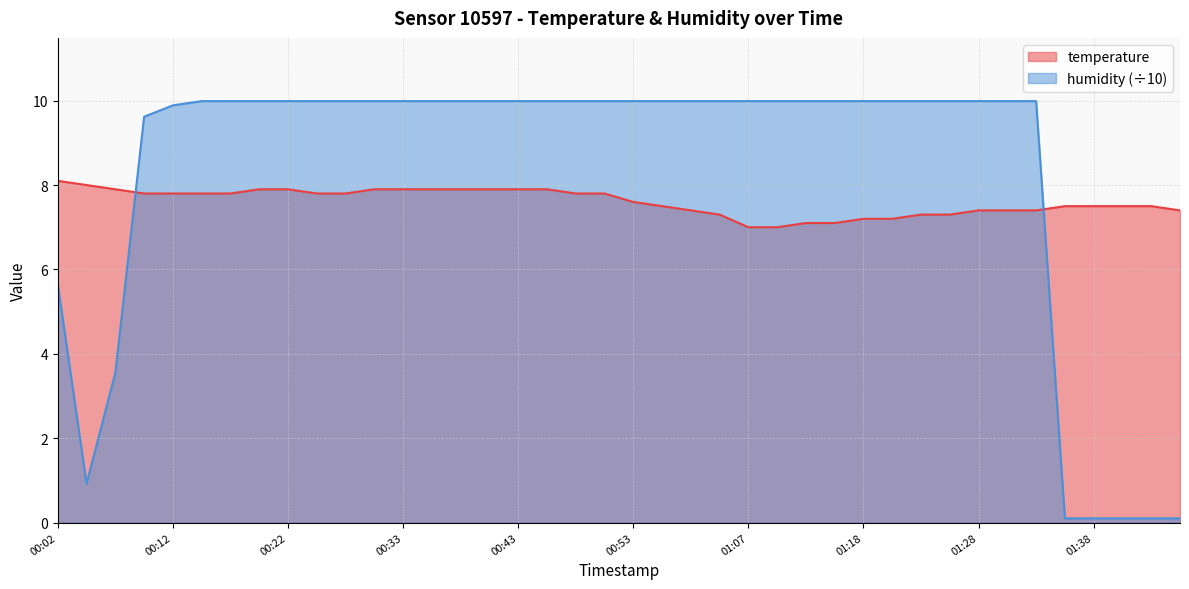

Reading left to right, transcribe all the data shown in this chart.

temperature: 00:02=8.1	00:04=8.0	00:07=7.9	00:10=7.8	00:12=7.8	00:15=7.8	00:17=7.8	00:20=7.9	00:22=7.9	00:25=7.8	00:27=7.8	00:30=7.9	00:33=7.9	00:35=7.9	00:38=7.9	00:40=7.9	00:43=7.9	00:45=7.9	00:48=7.8	00:50=7.8	00:53=7.6	00:55=7.5	00:58=7.4	01:01=7.3	01:07=7.0	01:10=7.0	01:12=7.1	01:15=7.1	01:18=7.2	01:20=7.2	01:23=7.3	01:25=7.3	01:28=7.4	01:30=7.4	01:33=7.4	01:35=7.5	01:38=7.5	01:40=7.5	01:43=7.5	01:45=7.4
humidity: 00:02=5.7	00:04=0.9	00:07=3.5	00:10=9.6	00:12=9.9	00:15=10.0	00:17=10.0	00:20=10.0	00:22=10.0	00:25=10.0	00:27=10.0	00:30=10.0	00:33=10.0	00:35=10.0	00:38=10.0	00:40=10.0	00:43=10.0	00:45=10.0	00:48=10.0	00:50=10.0	00:53=10.0	00:55=10.0	00:58=10.0	01:01=10.0	01:07=10.0	01:10=10.0	01:12=10.0	01:15=10.0	01:18=10.0	01:20=10.0	01:23=10.0	01:25=10.0	01:28=10.0	01:30=10.0	01:33=10.0	01:35=0.1	01:38=0.1	01:40=0.1	01:43=0.1	01:45=0.1